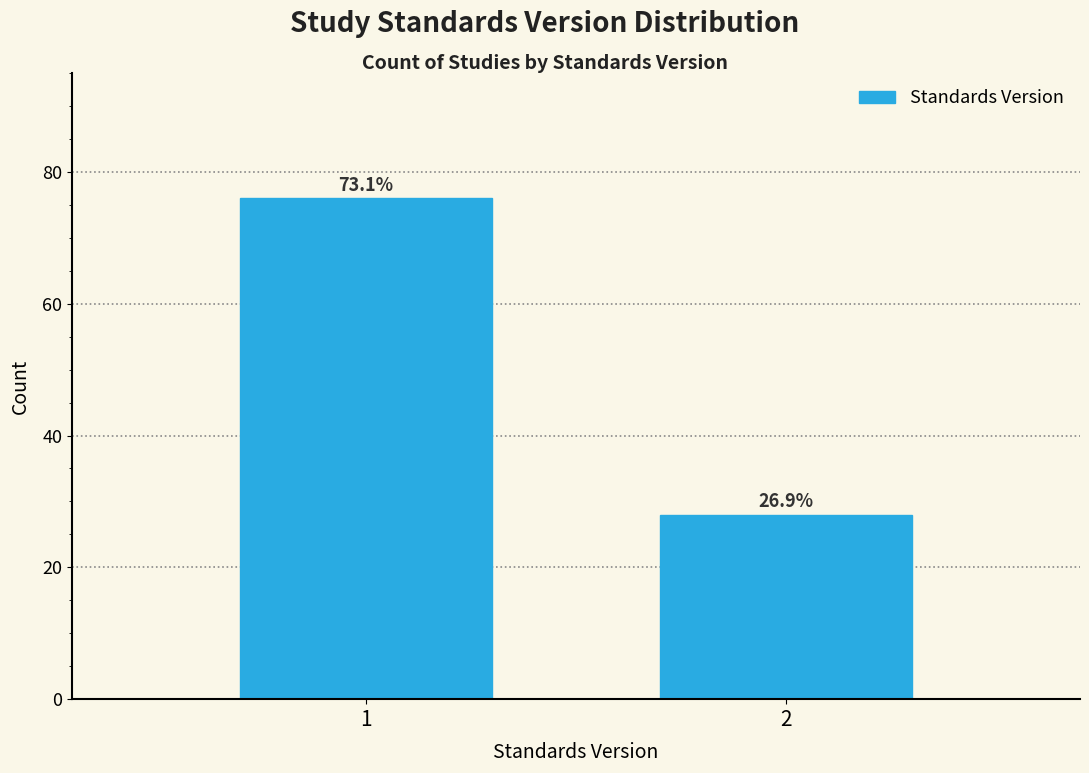

How many bars are there in total?

2